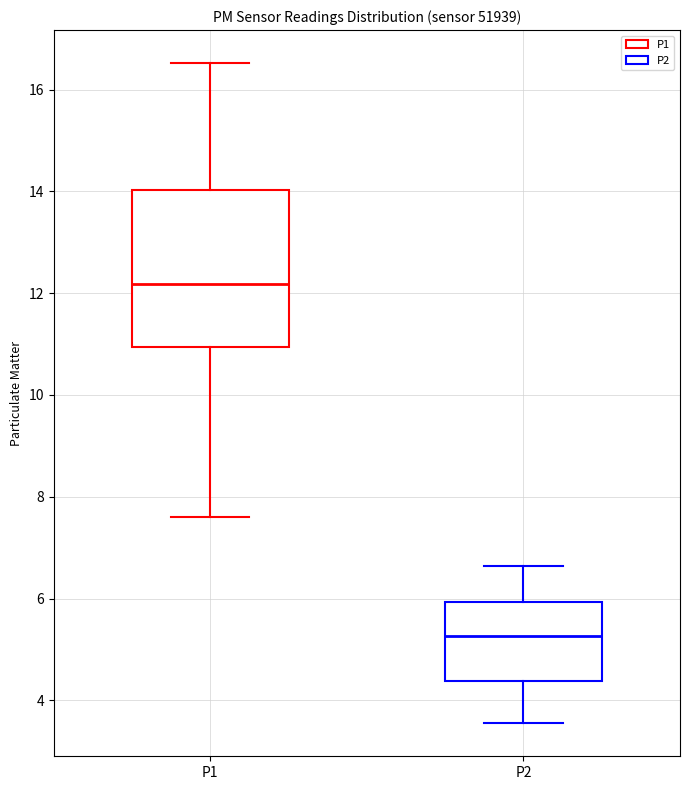

Where does the upper whisker of the box for P2 end on the y-axis? The values are not printed on the chart, so give them approximately, as read against the axis.

6.6